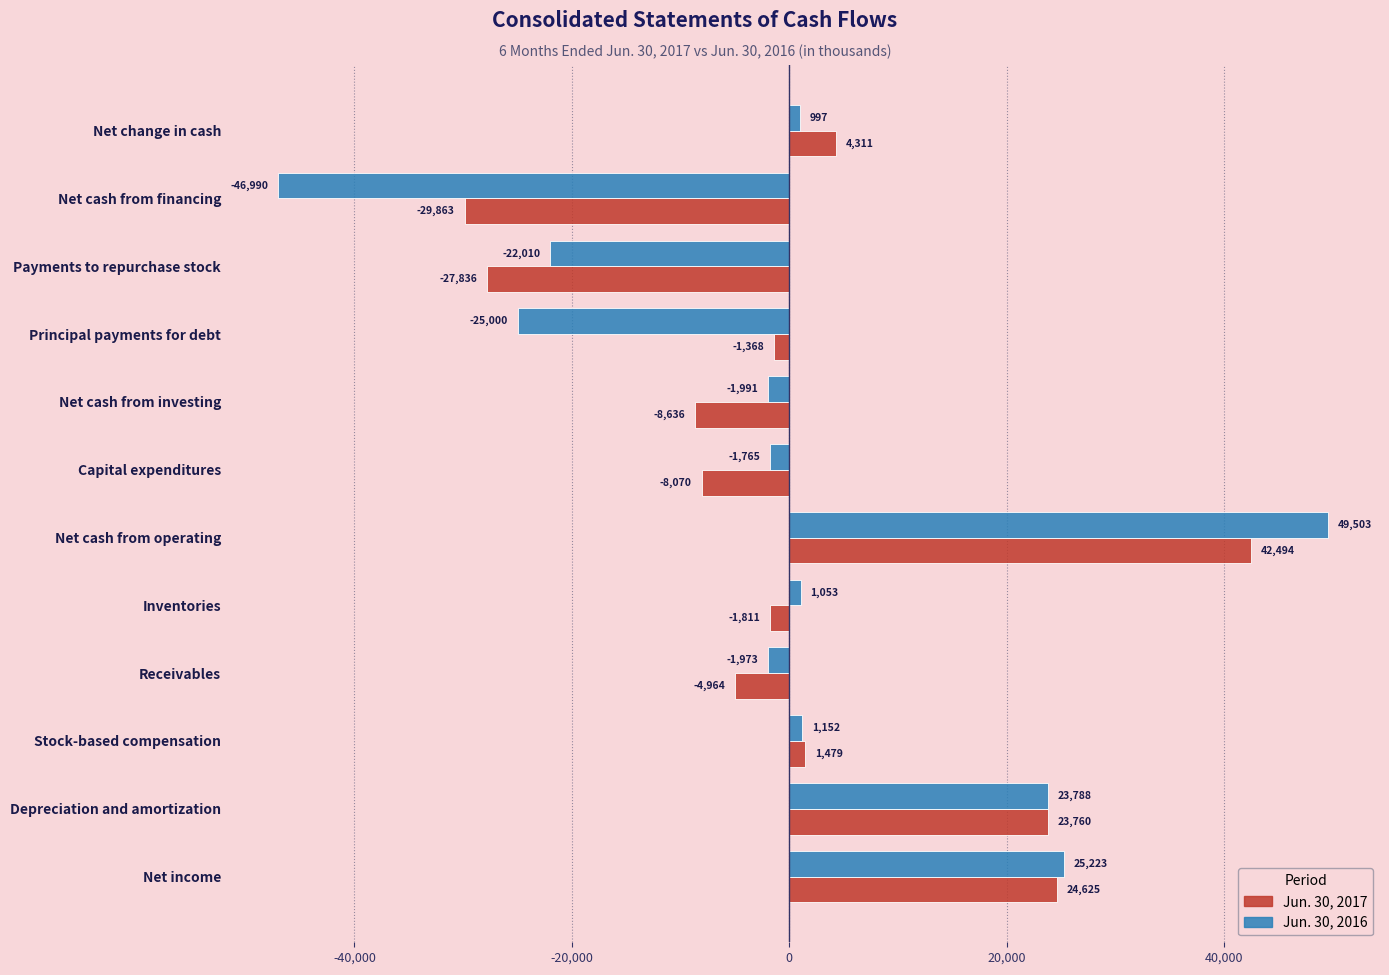

Is it true that Jun. 30, 2017 equals 68230 at Net cash from operating?

False